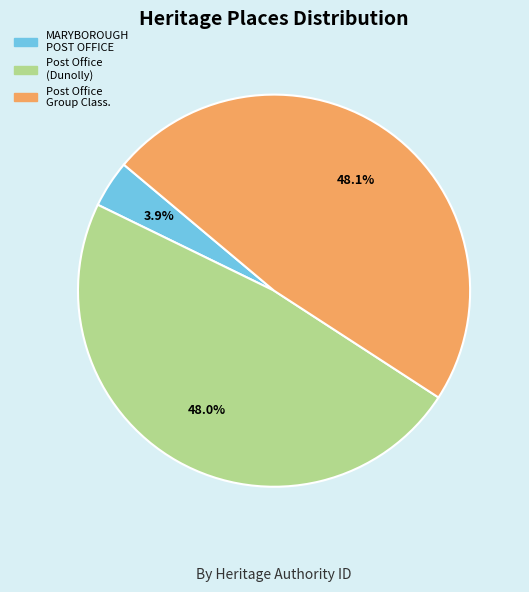

Between Post Office Group Class. and MARYBOROUGH POST OFFICE, which is larger?

Post Office Group Class.